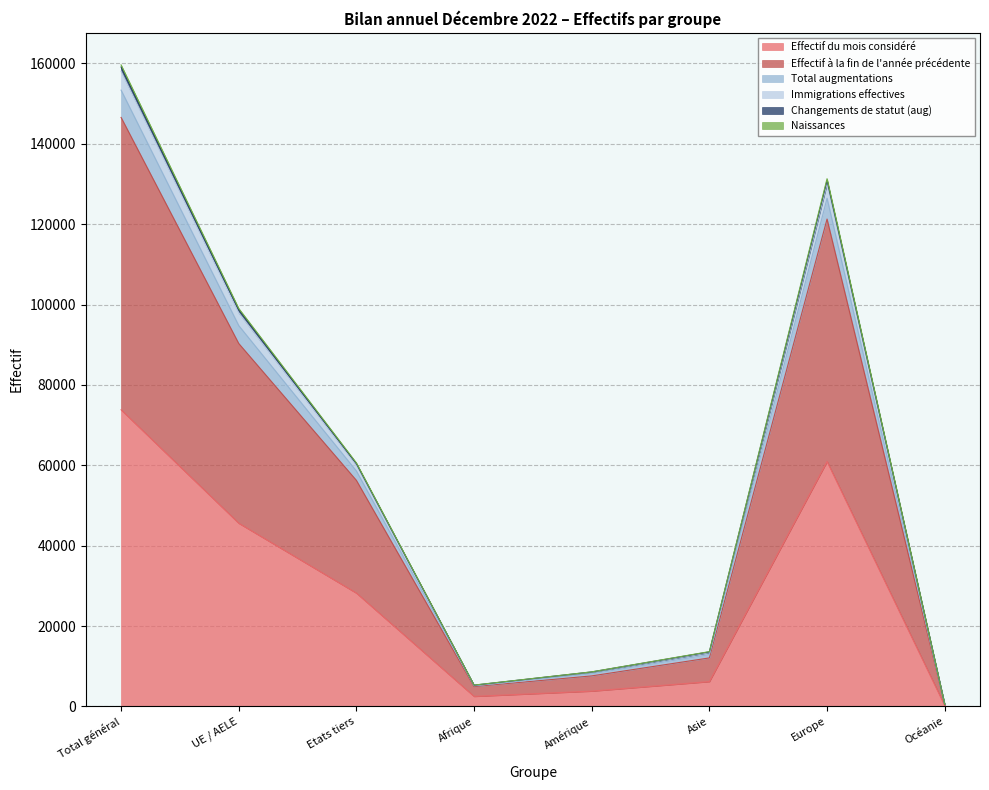

Where is the first local maximum for Total augmentations?

Europe